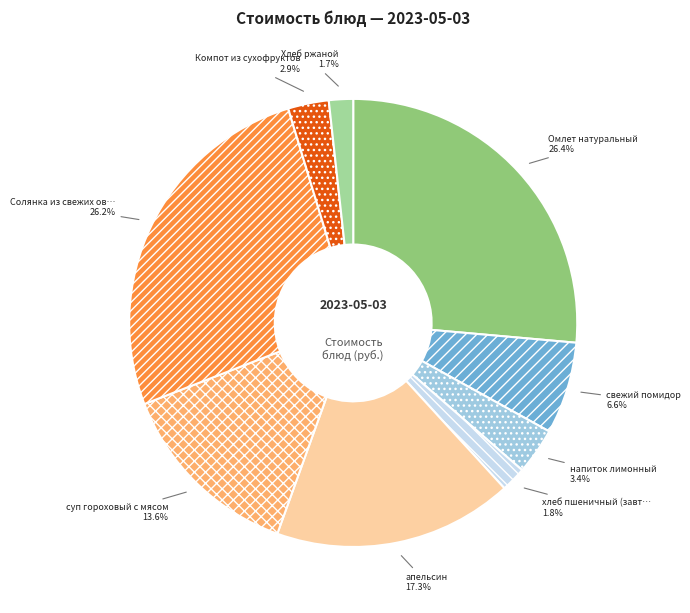

Does any single category account for the majority?

No